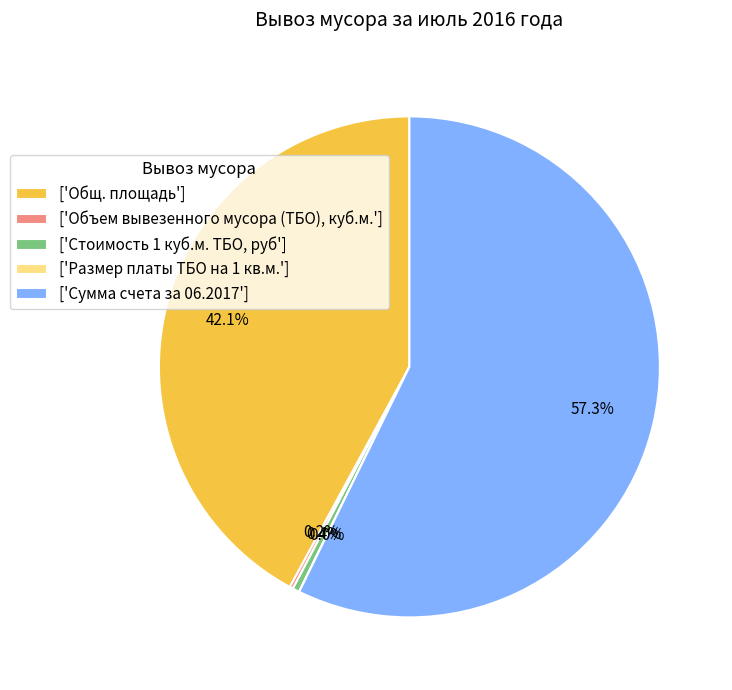

What is the largest slice in the pie chart?

['Сумма счета за 06.2017']